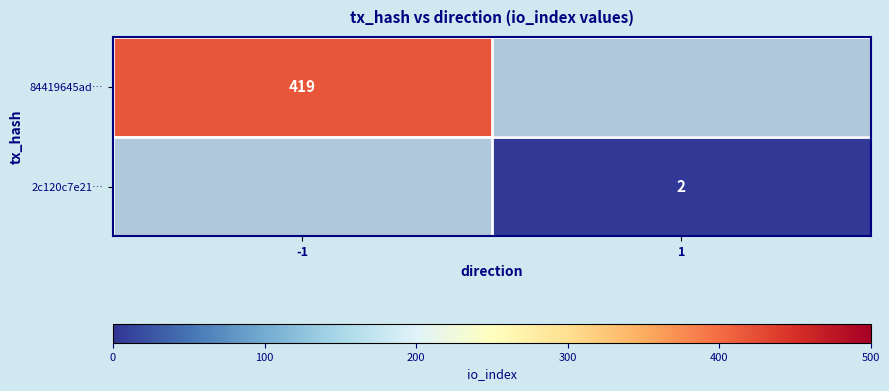

The value of 2c120c7e21… at 1 is 1. True or false?

False